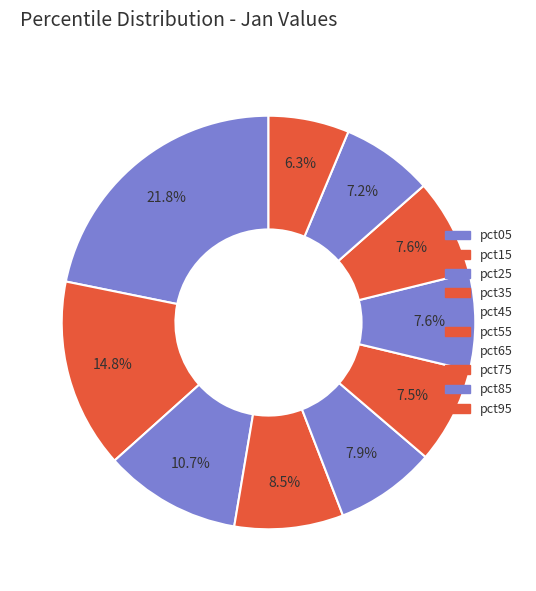

Is there any slice that represents more than half of the pie?

No